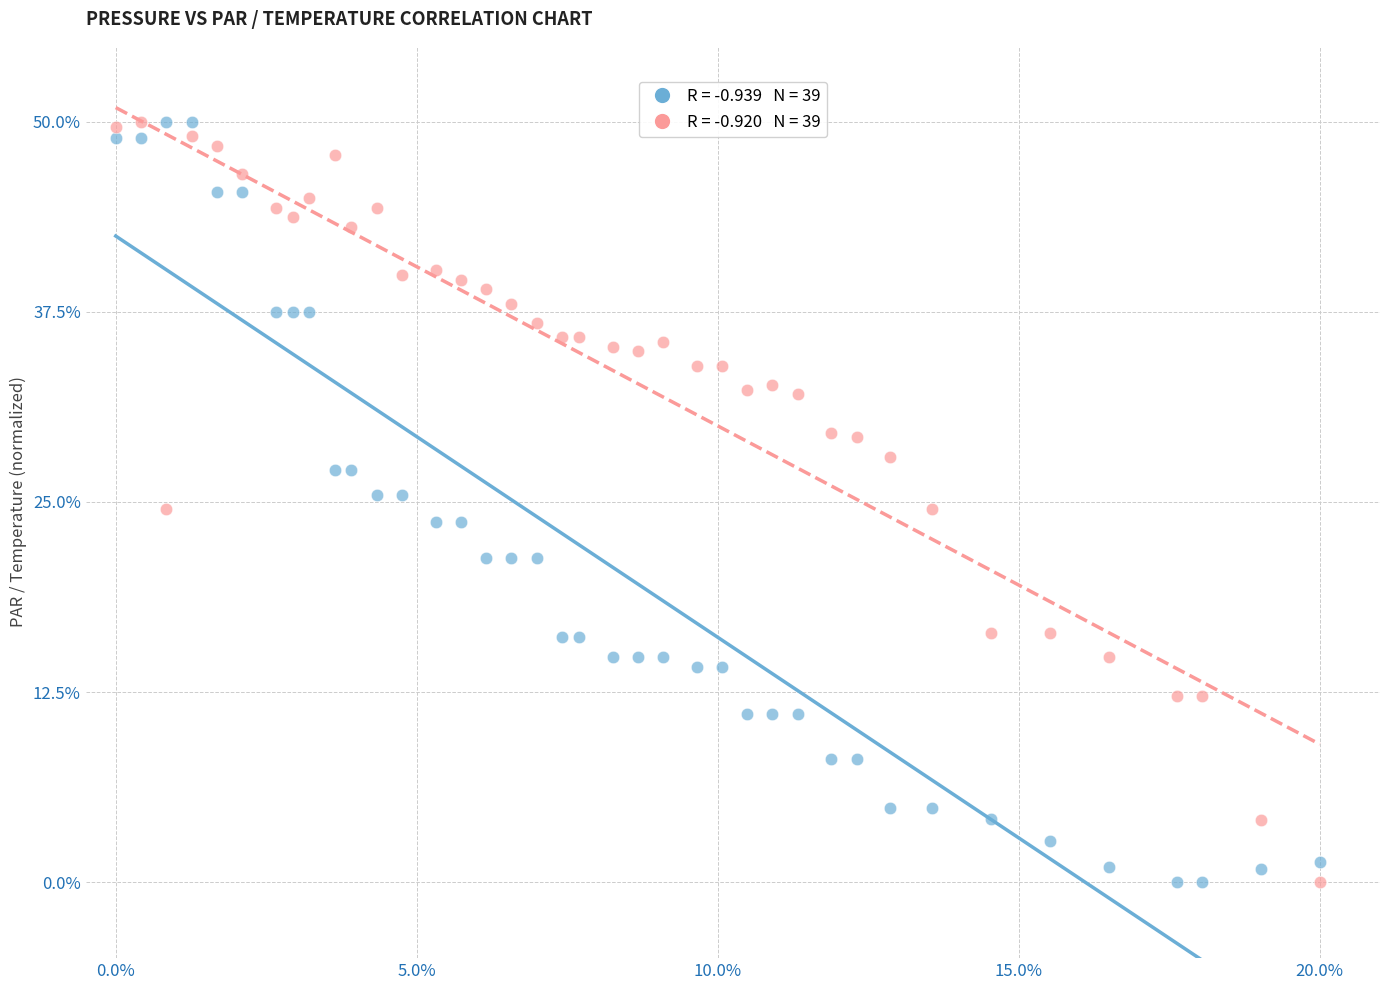

Across all data points, what is the range of Y values (max minus min)?

50.0